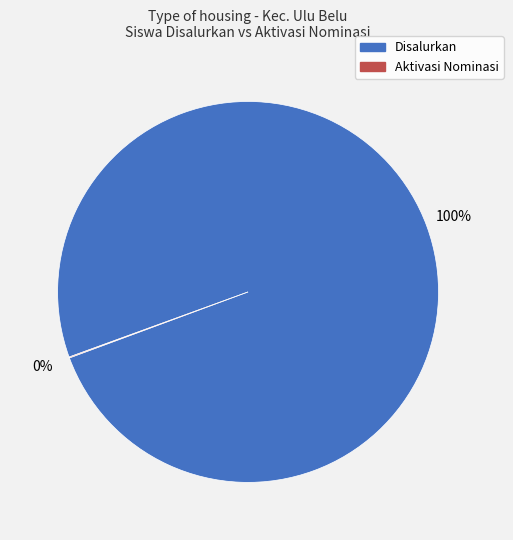

To the nearest percent, what is the average slice percentage?

50%